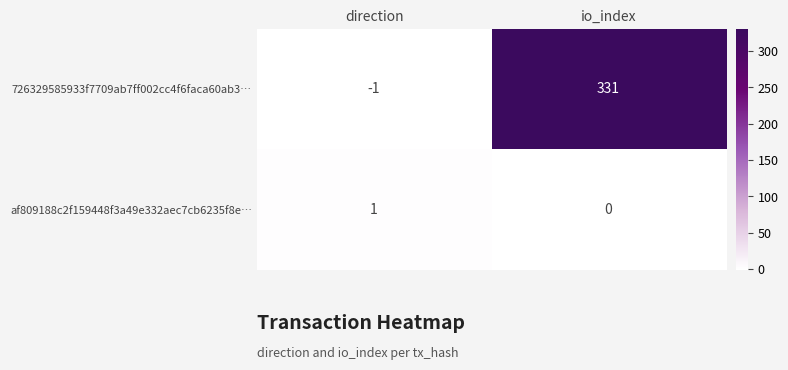

Reading left to right, extract all data points from this chart.

726329585933f7709ab7ff002cc4f6faca60ab3…: -1	331
af809188c2f159448f3a49e332aec7cb6235f8e…: 1	0